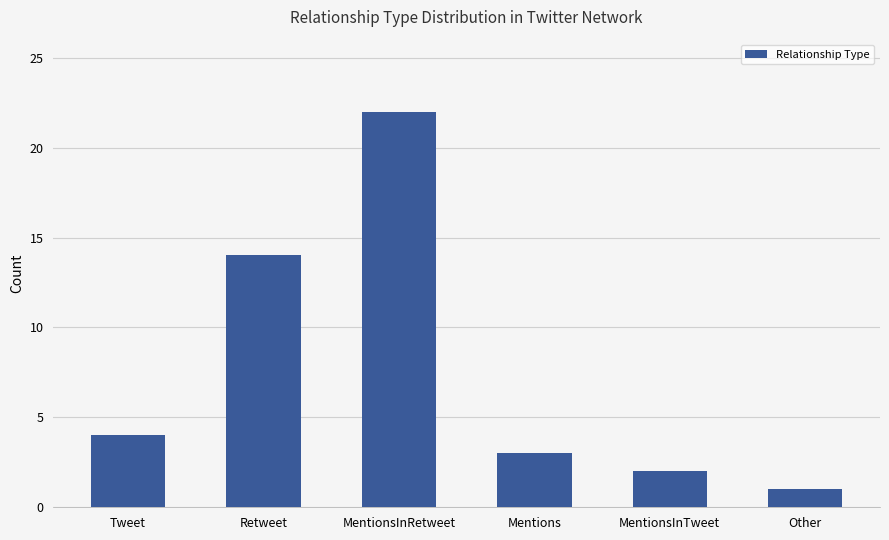

What is the change in value from MentionsInRetweet to Mentions?

-19